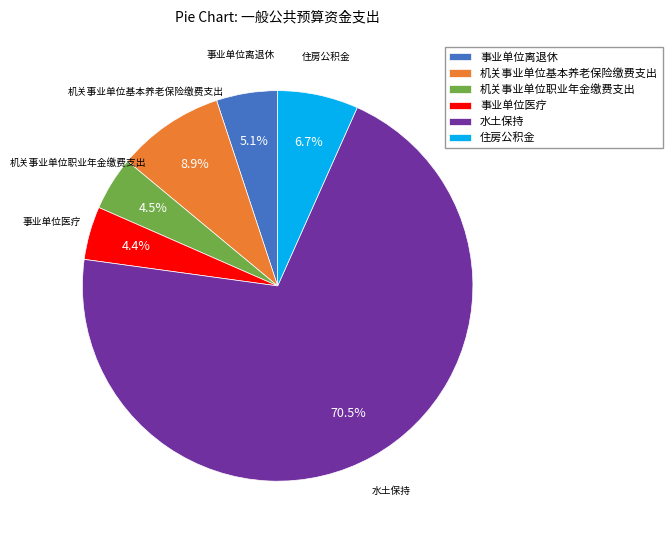

To the nearest percent, what is the difference between the largest and smallest slice percentages?

66%